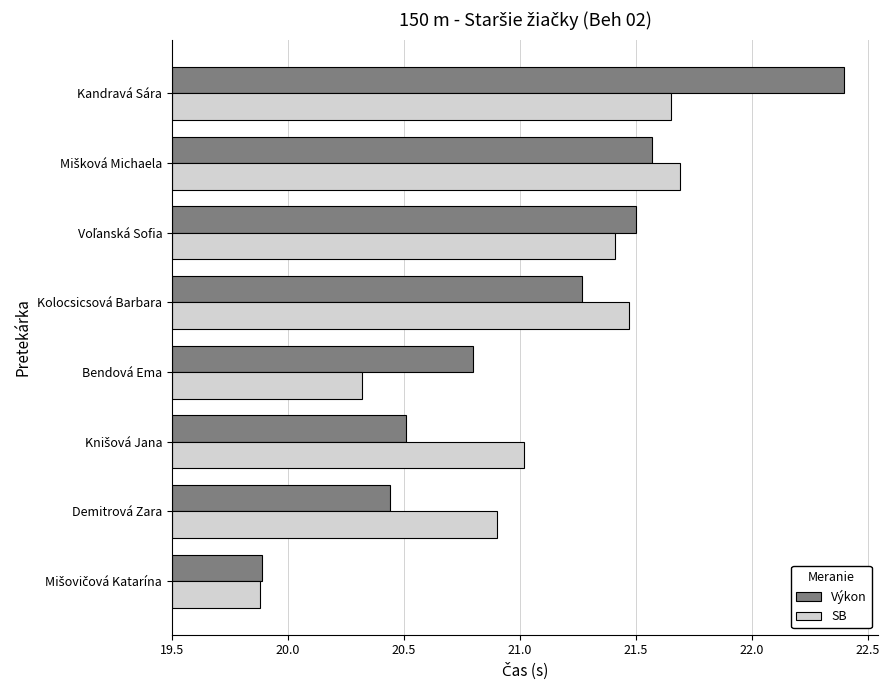

What are all the series names shown in the legend?

Výkon, SB